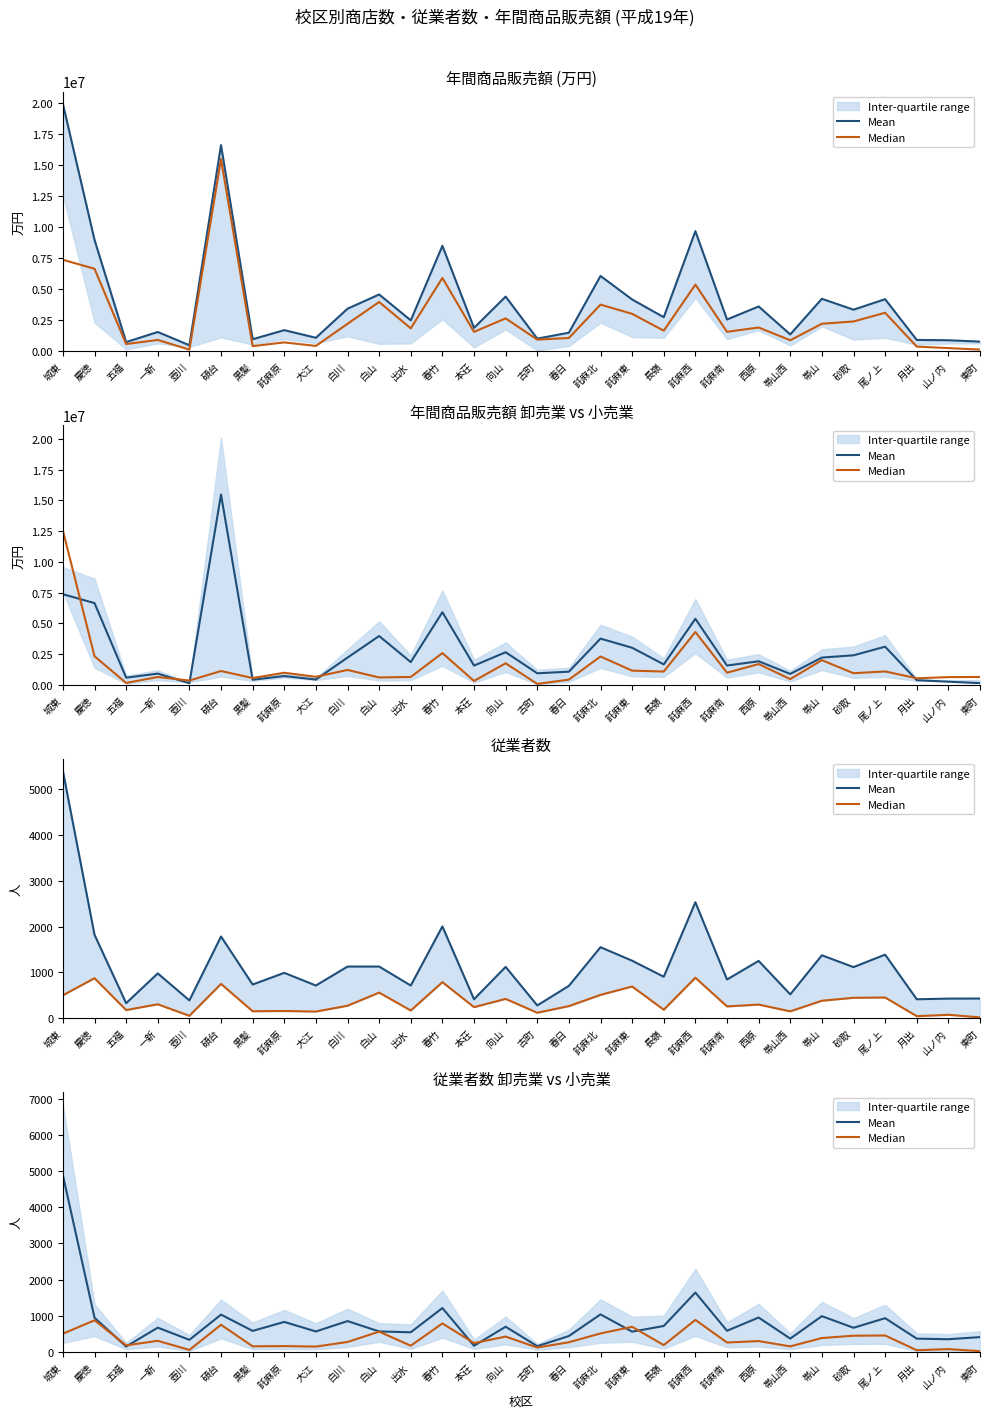

Is the value of Mean at 春竹 greater than the value of Median at 託麻北?

Yes